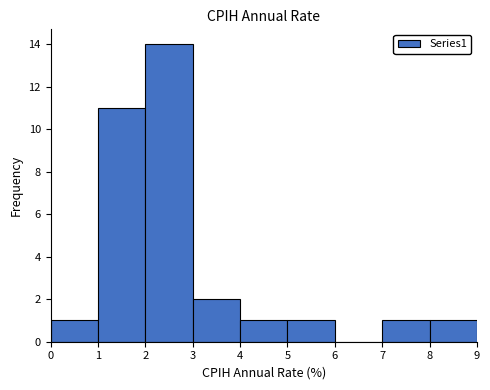

Which range on the x-axis has the tallest bar?

2 to 3